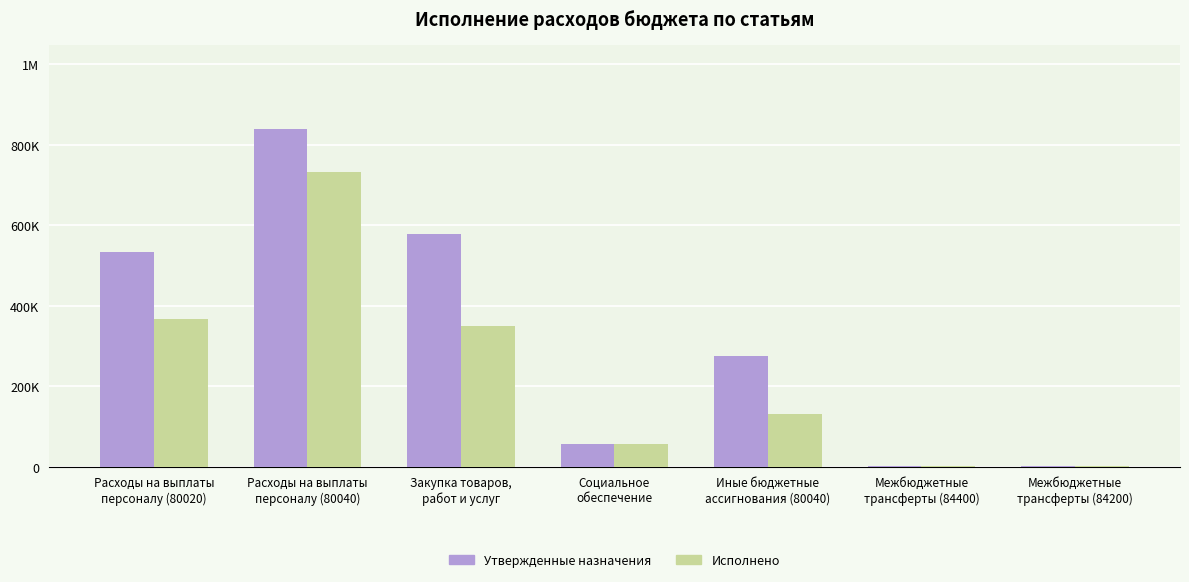

What is the lowest value of the Утвержденные назначения series?

2733.0